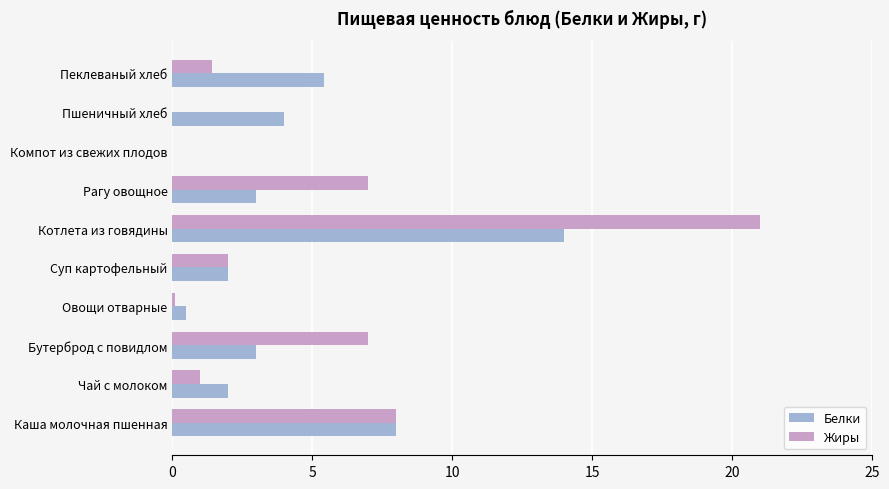

What is the sum of the Белки values at Компот из свежих плодов and Котлета из говядины?

14.0